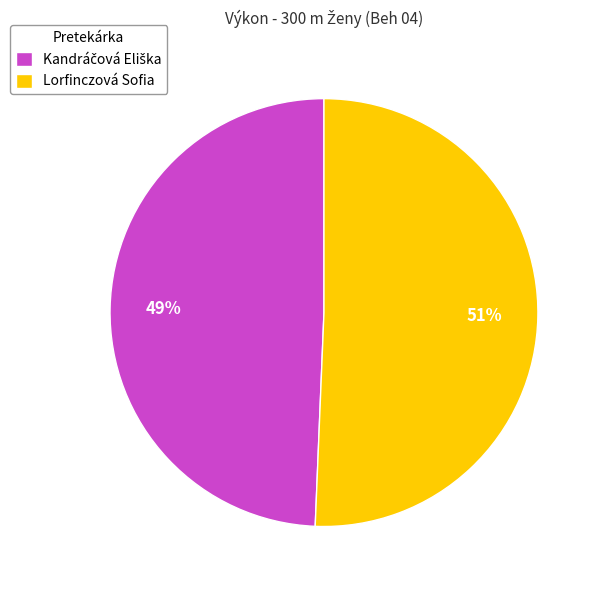

How many segments does this pie chart have?

2